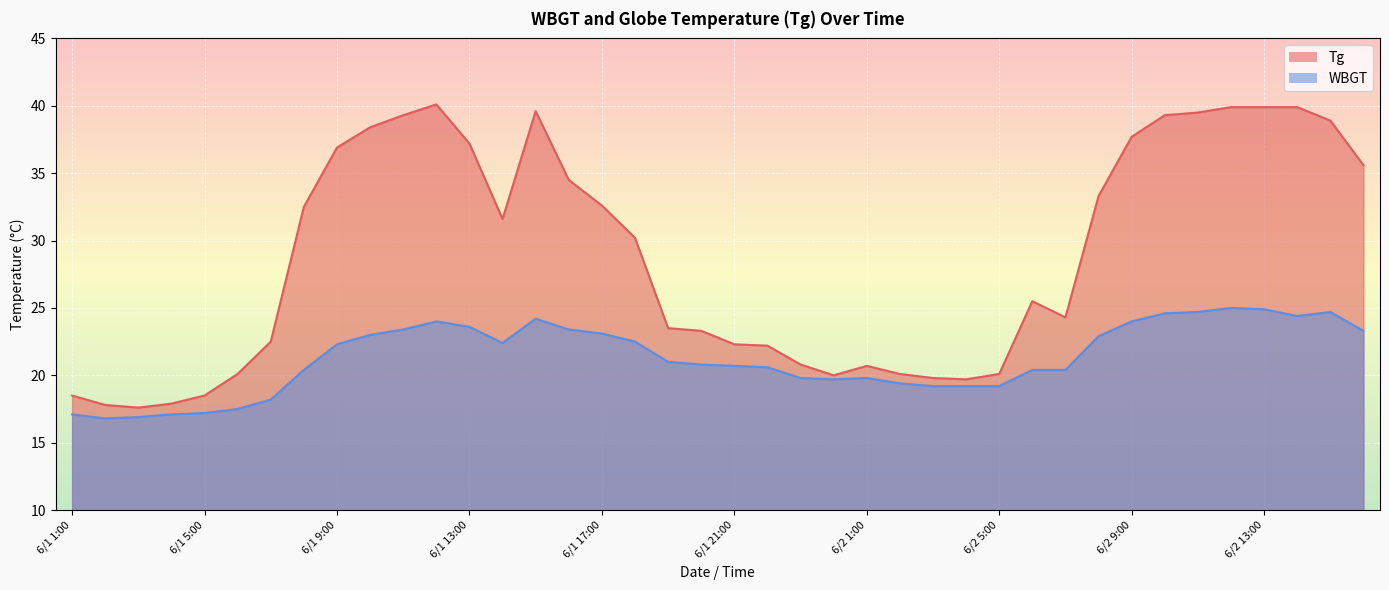

Which label corresponds to the smallest value in the chart?

6/1 2:00